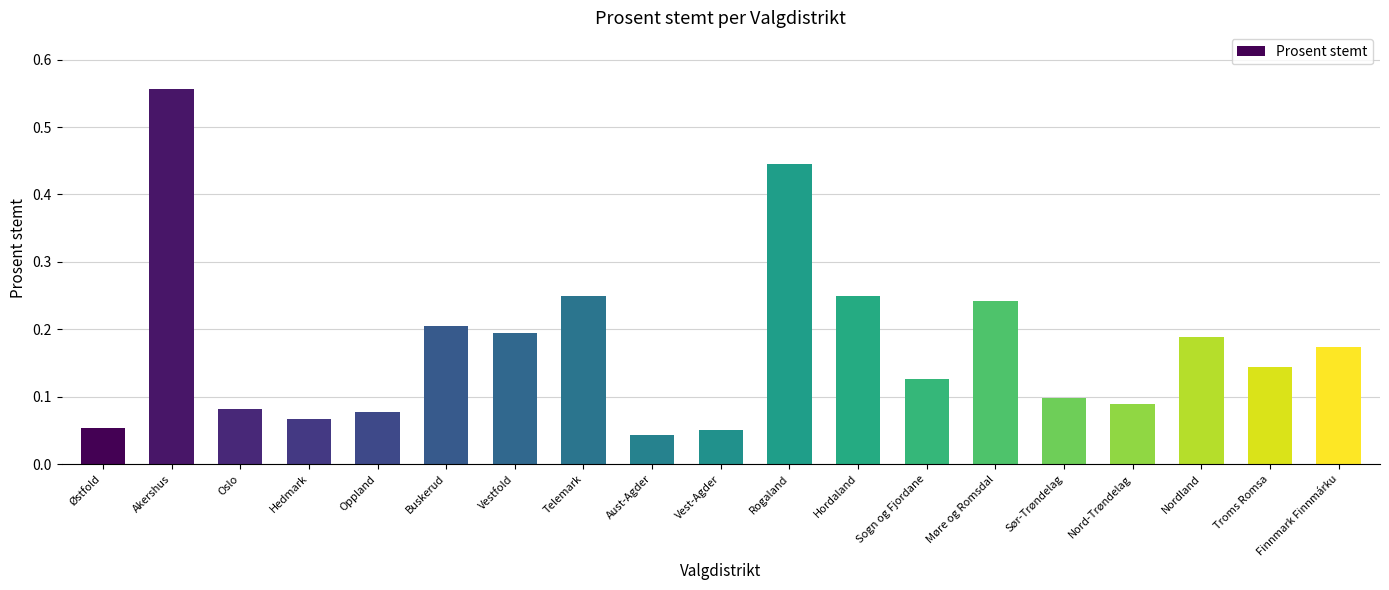

Which category has the highest value across all series?

Akershus